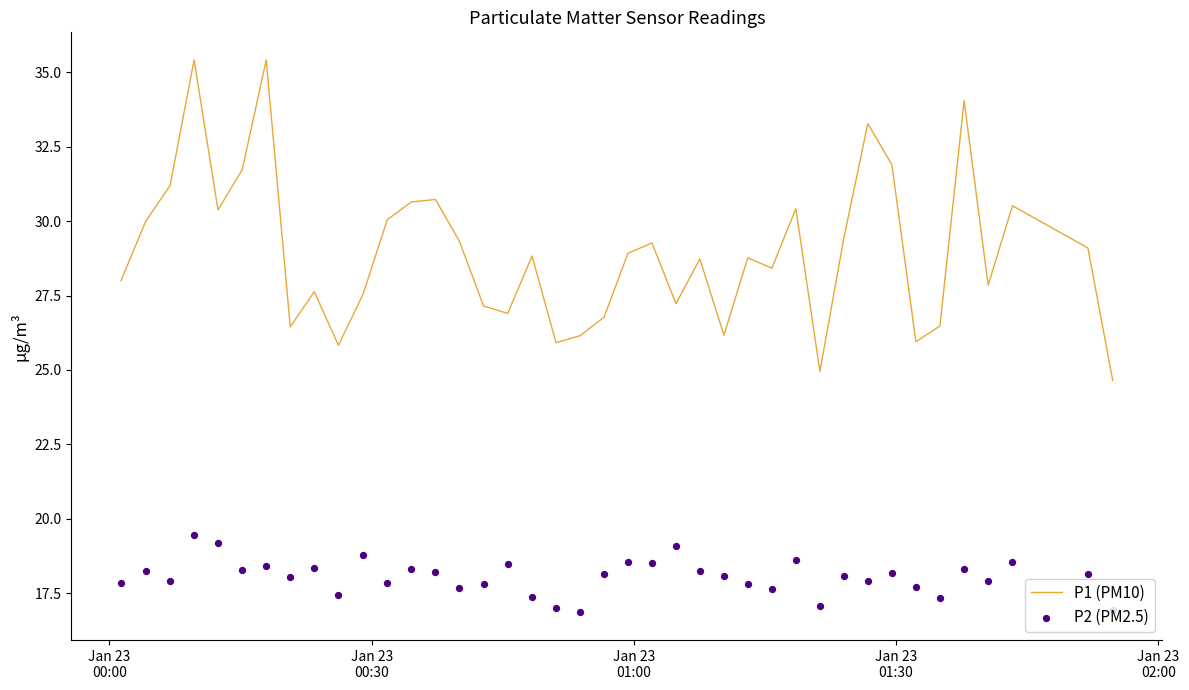

Is the value of P1 (PM10) at 5 greater than the value of P2 (PM2.5) at 16?

Yes